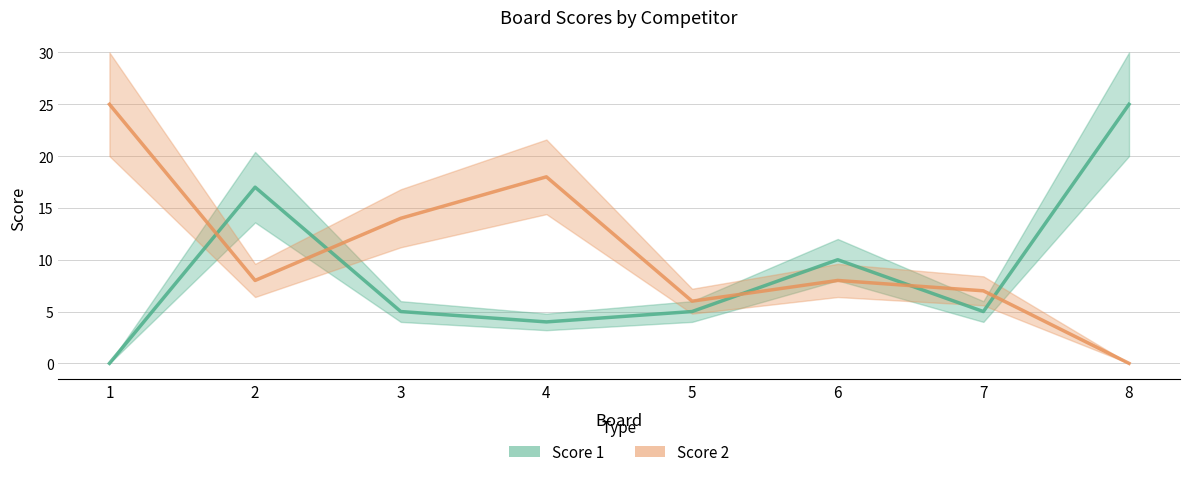

Between 4 and 7, which is larger?

7